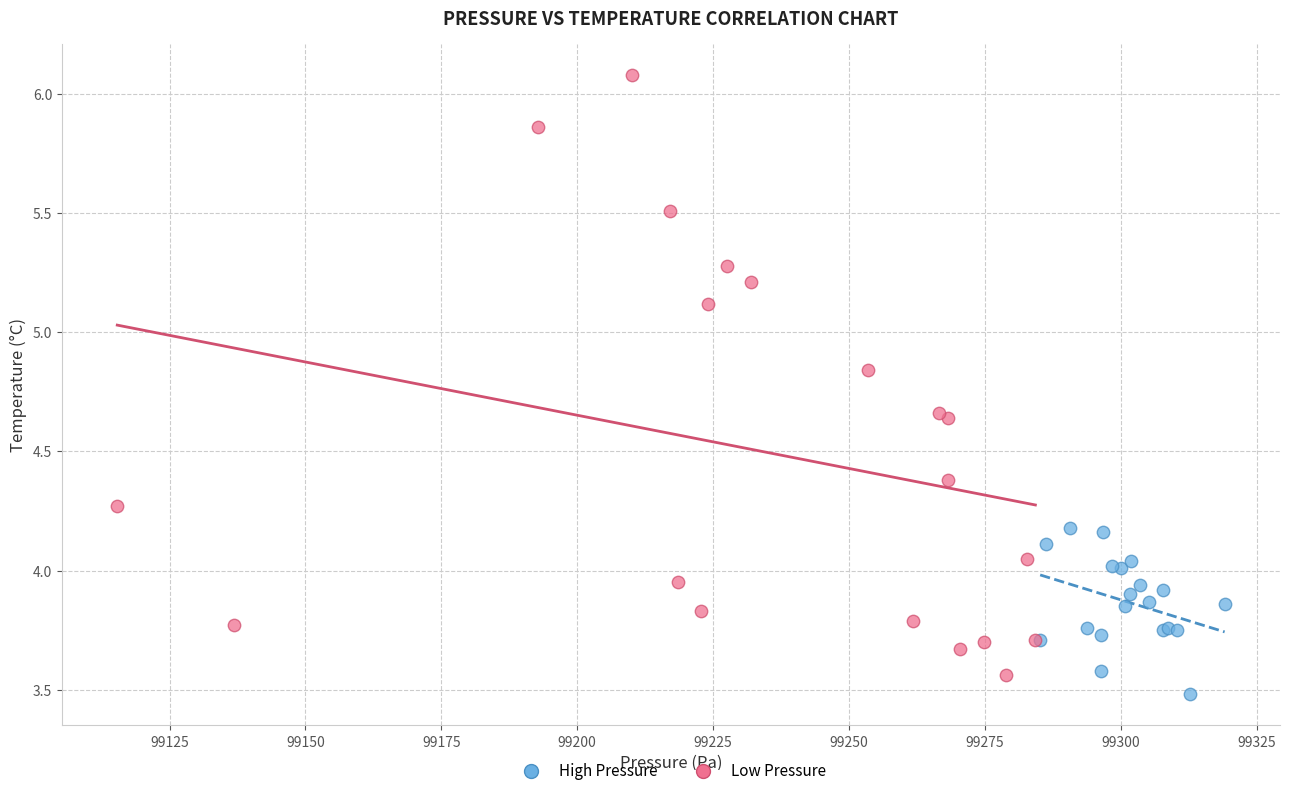

Which series has the widest spread of Y values?

Low Pressure